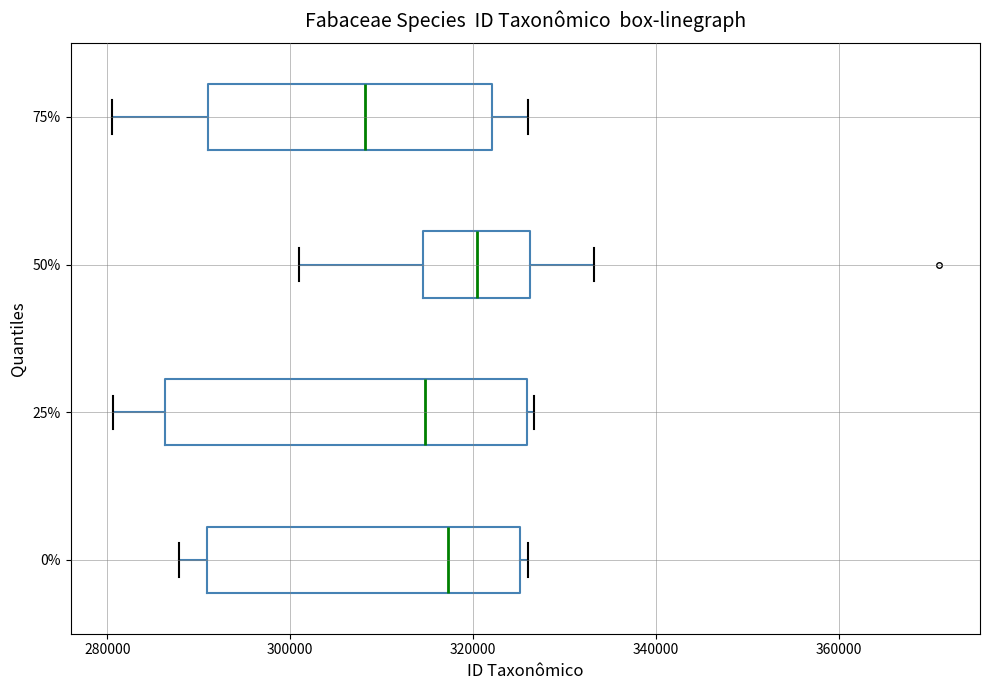

Reading bottom to top, read every box against the x-axis: the position of its median line, the range the box covers, and the ends of its whiskers. The values are not printed on the chart, so give them approximately, as read against the axis.

0%: median 318000, box 290000 to 326000, whiskers 288000 to 326000 (just right of the box's right edge)
25%: median 314000, box 286000 to 326000, whiskers 280000 to 326000 (just right of the box's right edge)
50%: median 320000, box 314000 to 326000, whiskers 300000 to 334000
75%: median 308000, box 290000 to 322000, whiskers 280000 to 326000